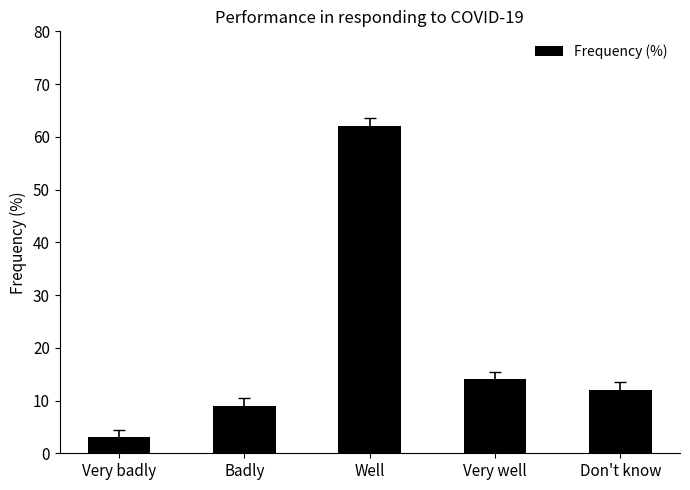

Reading left to right, extract all data points from this chart.

Very badly=3	Badly=9	Well=62	Very well=14	Don't know=12